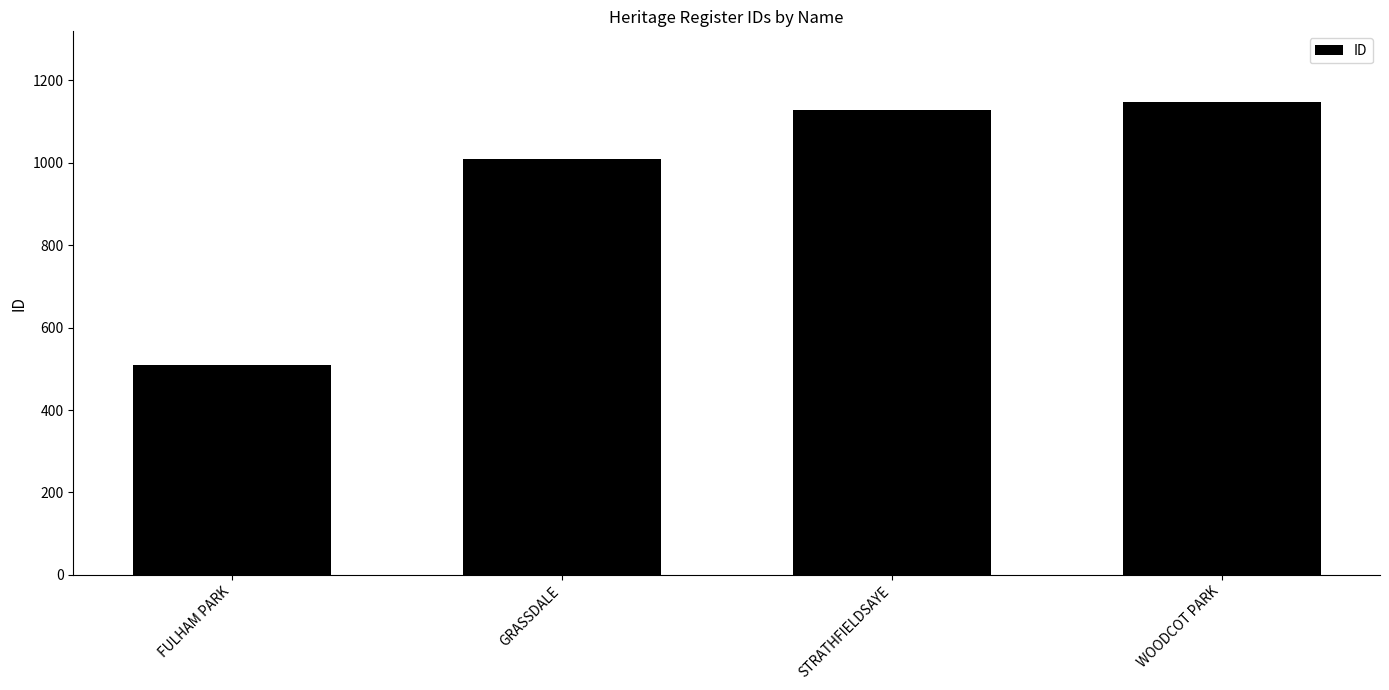

How many data points does each series have?

4